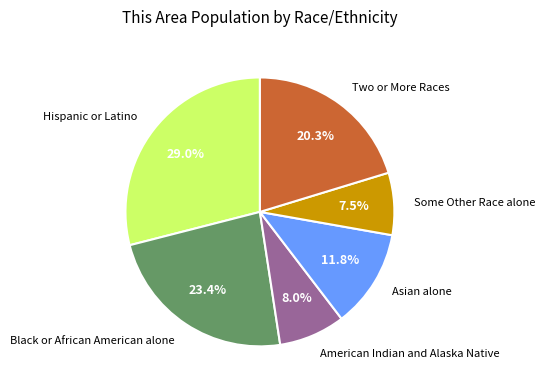

Is there any slice that represents more than half of the pie?

No